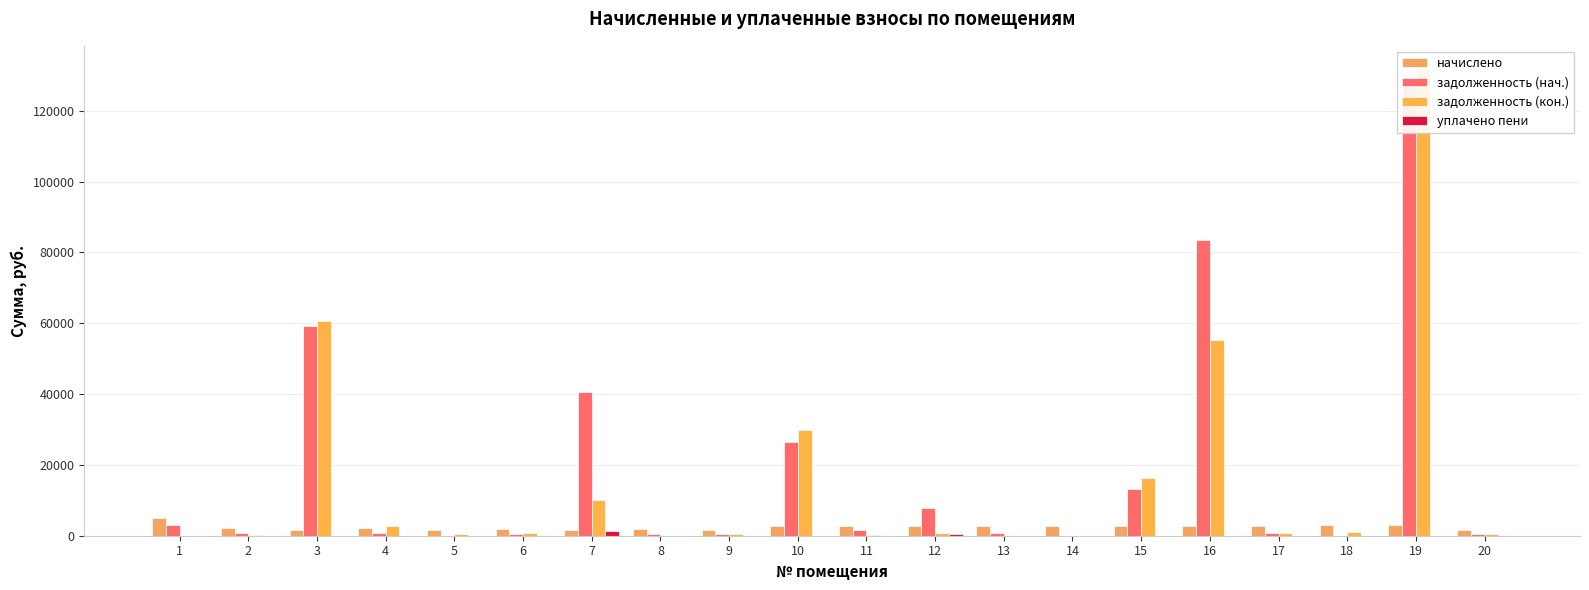

How many groups of bars are there?

20